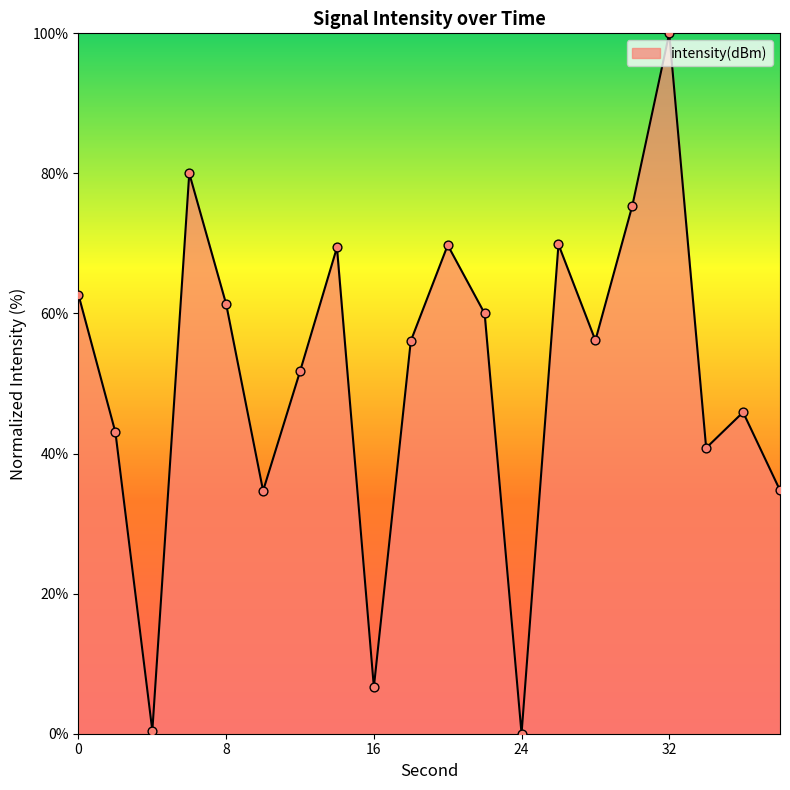

What is the difference between the maximum and minimum values?

100.0